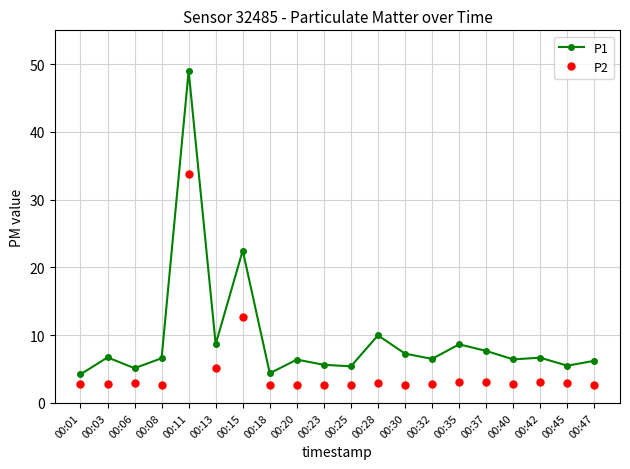

Which category has the highest value across all series?

00:11